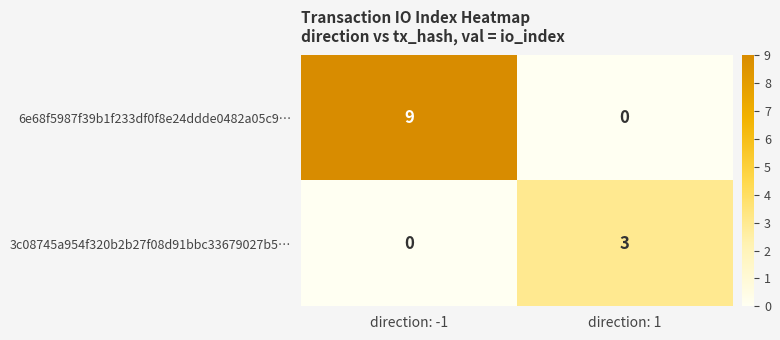

How many series are shown in this chart?

2